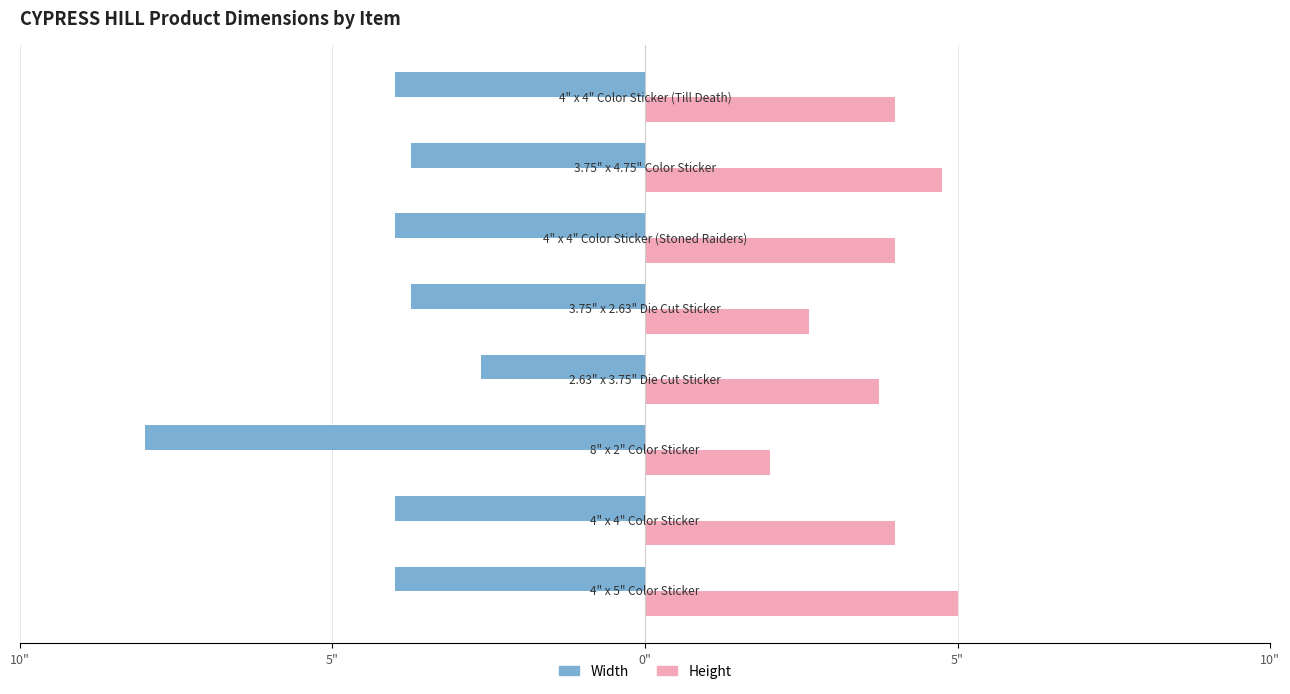

What are all the series names shown in the legend?

Width, Height